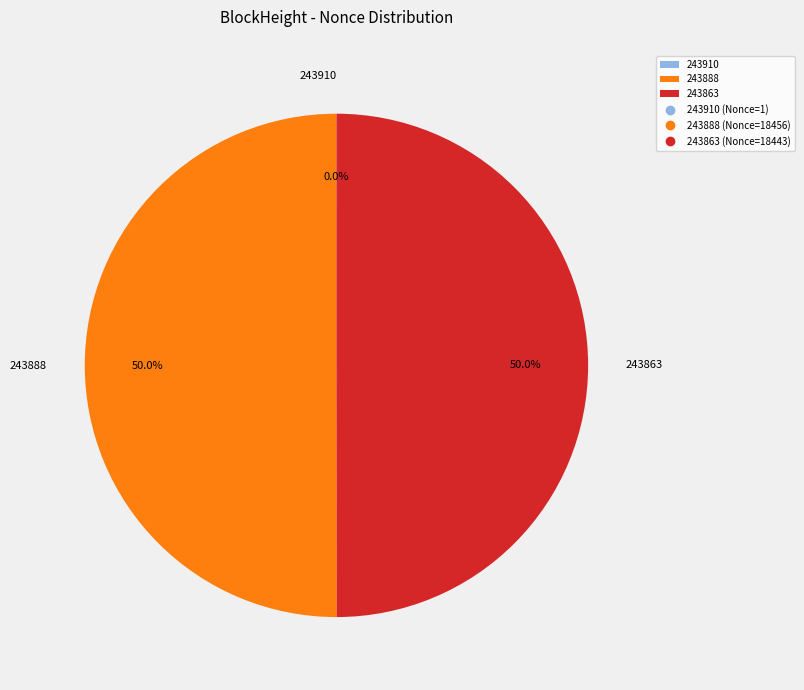

To the nearest percent, what percentage of the pie is 243863?

50%